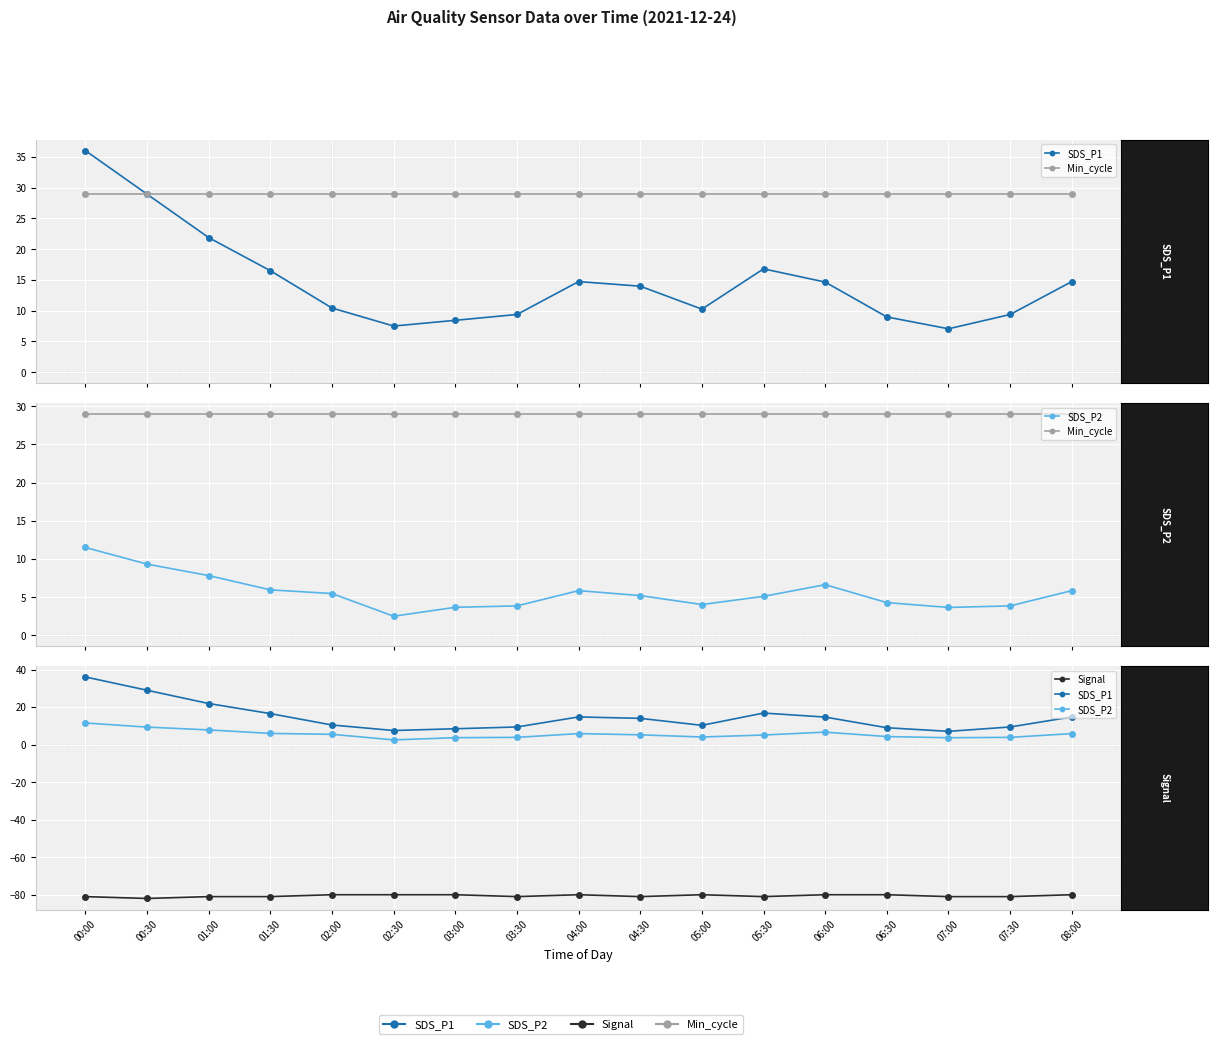

What is the difference between the highest and lowest values at 02:00?

109.0